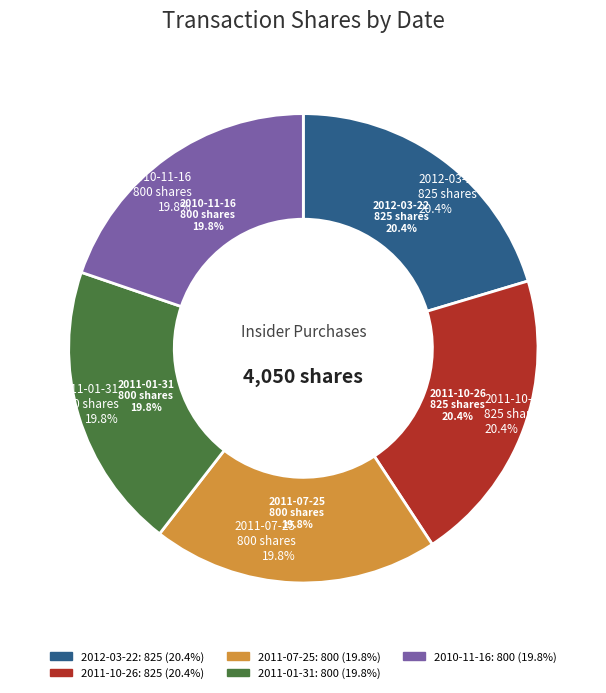

What is the total percentage of 2012-03-22 and 2011-07-25?

40.1%